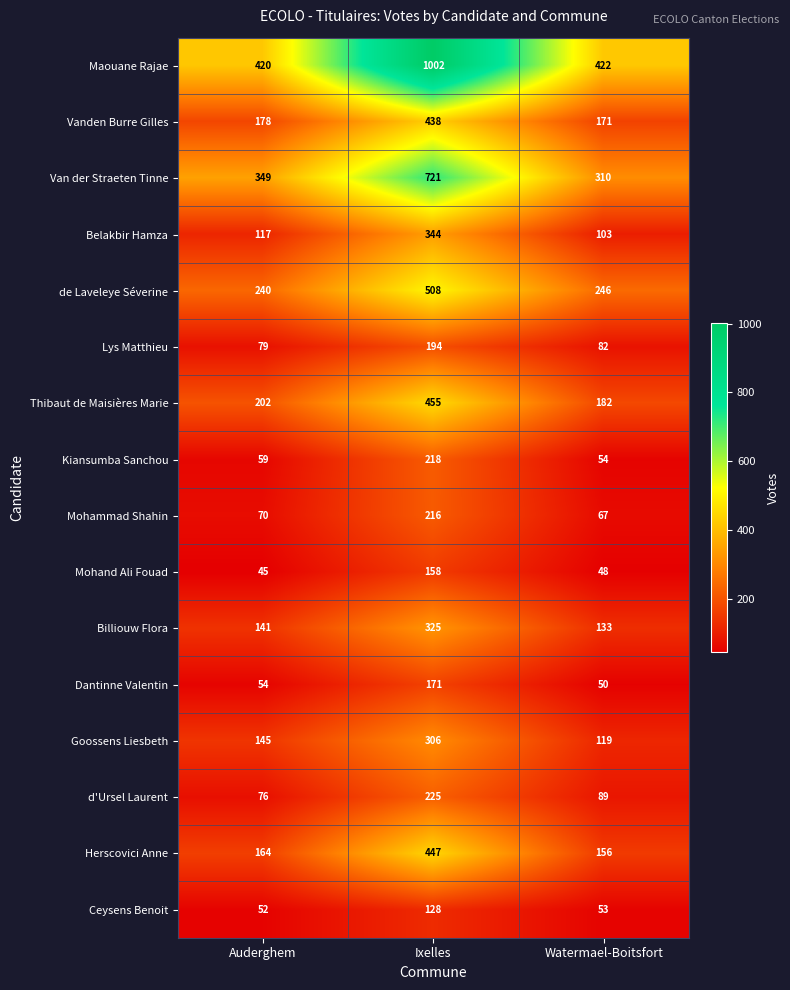

At how many categories does at least one series exceed 553?

1